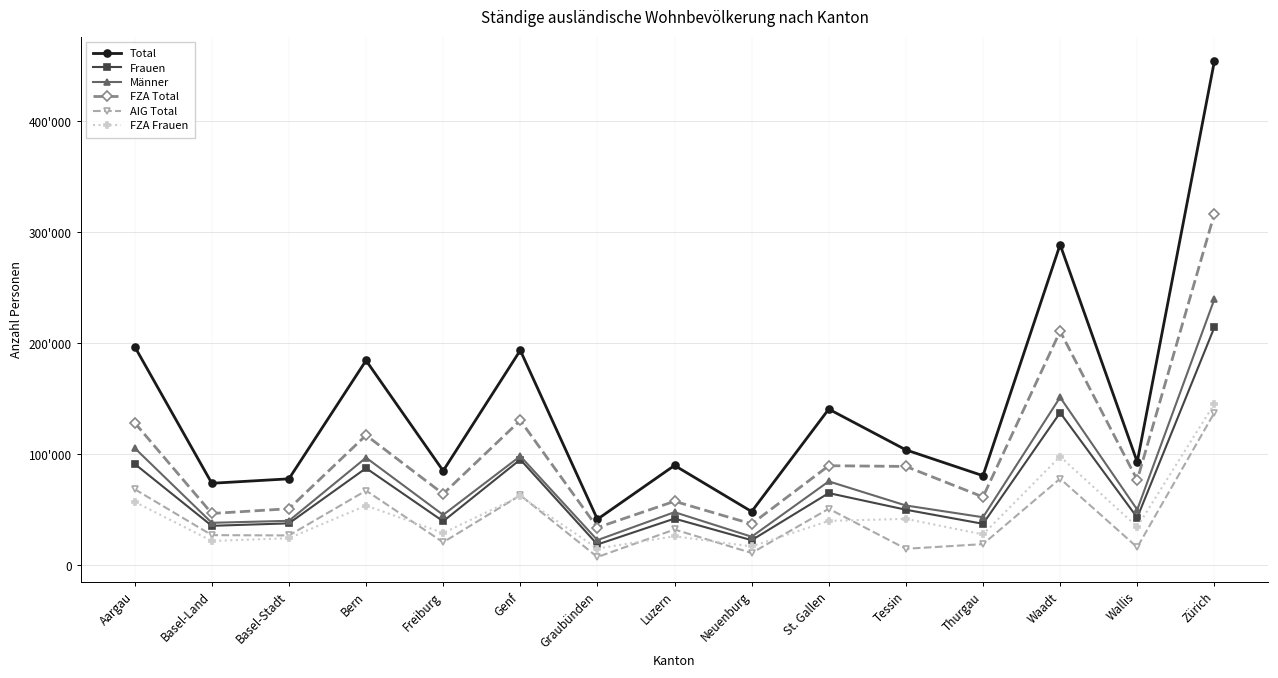

What is the label of the 8th point from the left?

Luzern